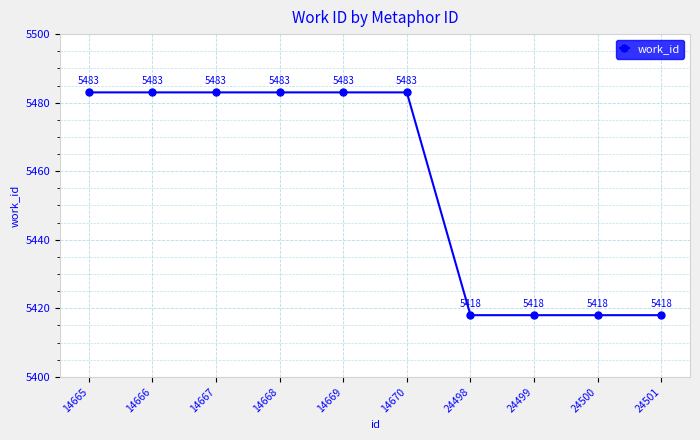

Count the values in the range 5418 to 5483.

10